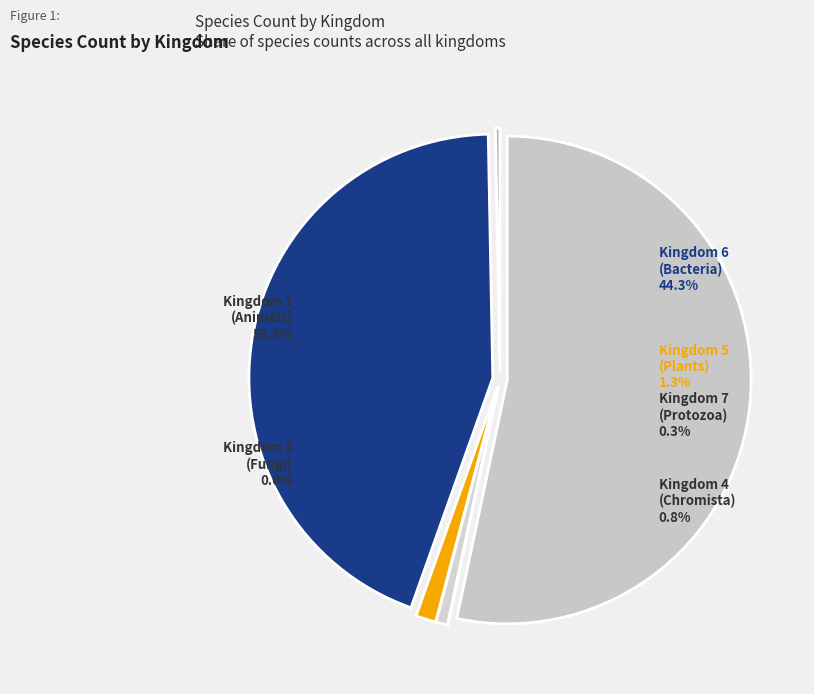

Is 1 the majority of the pie?

Yes